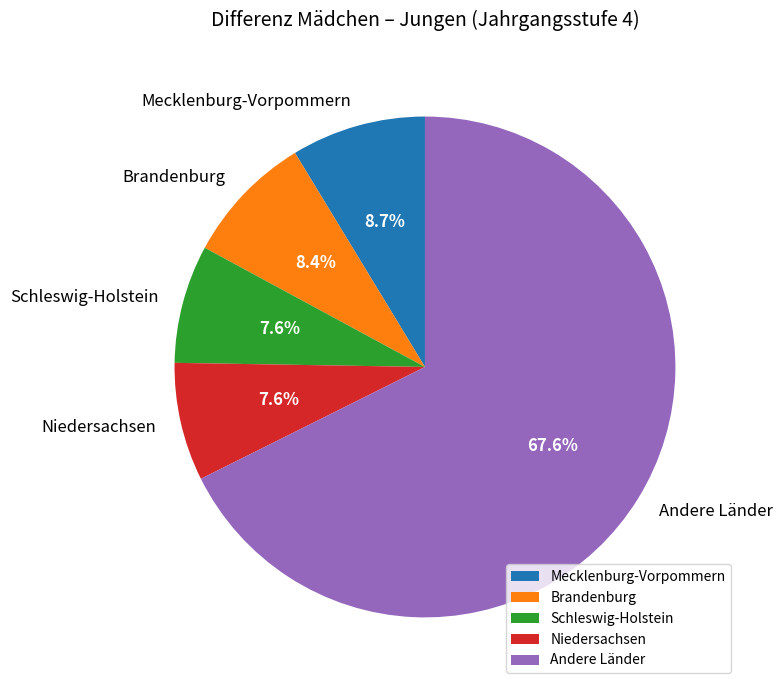

Is the sum of Schleswig-Holstein and Brandenburg greater than half?

No